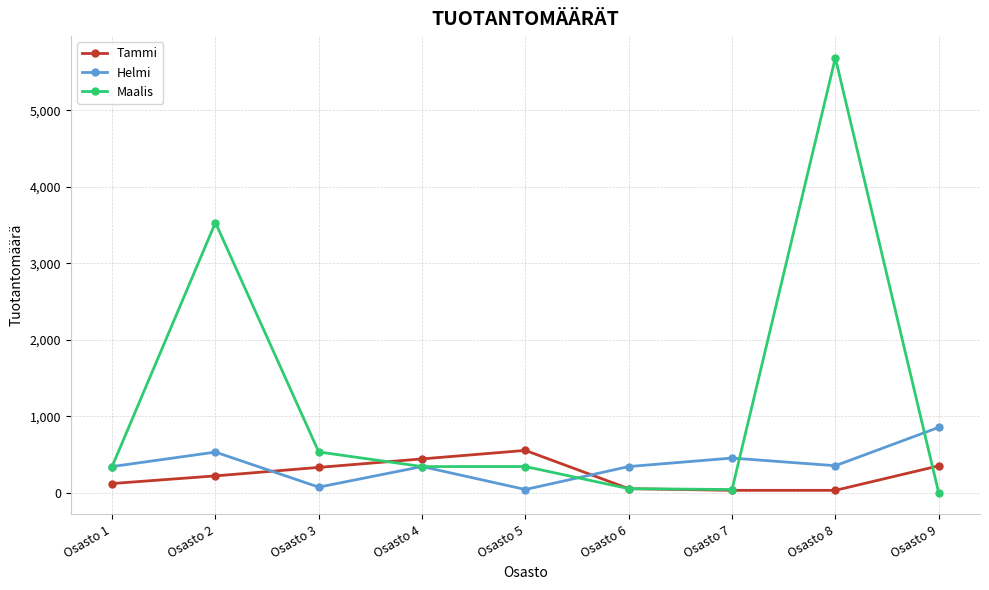

Which series has the widest spread of values?

Maalis